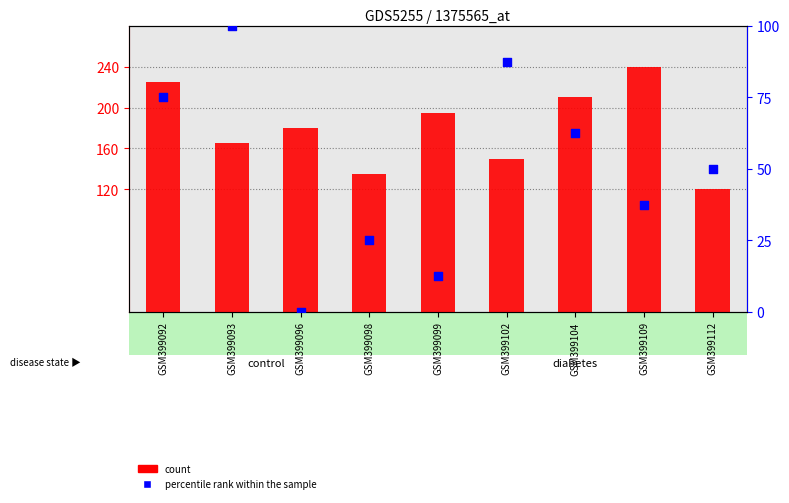

What is the total value across all series at GSM399109?

277.5